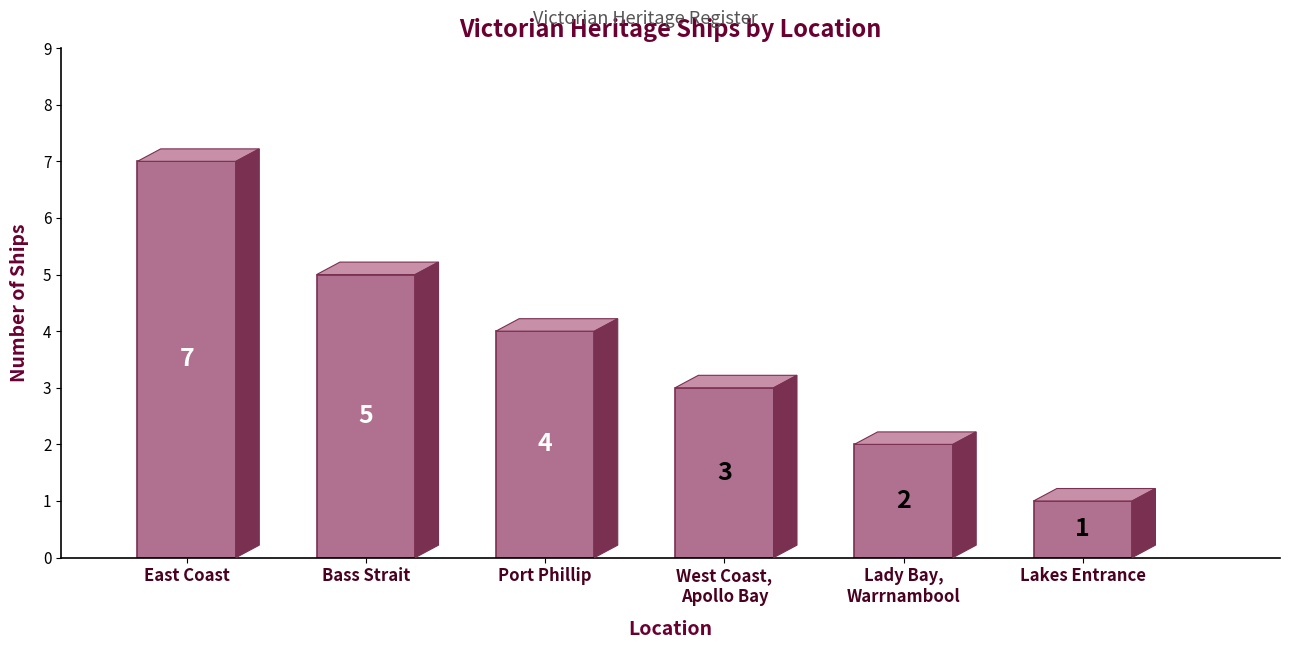

Reading left to right, list all the values displayed in this chart.

7	5	4	3	2	1